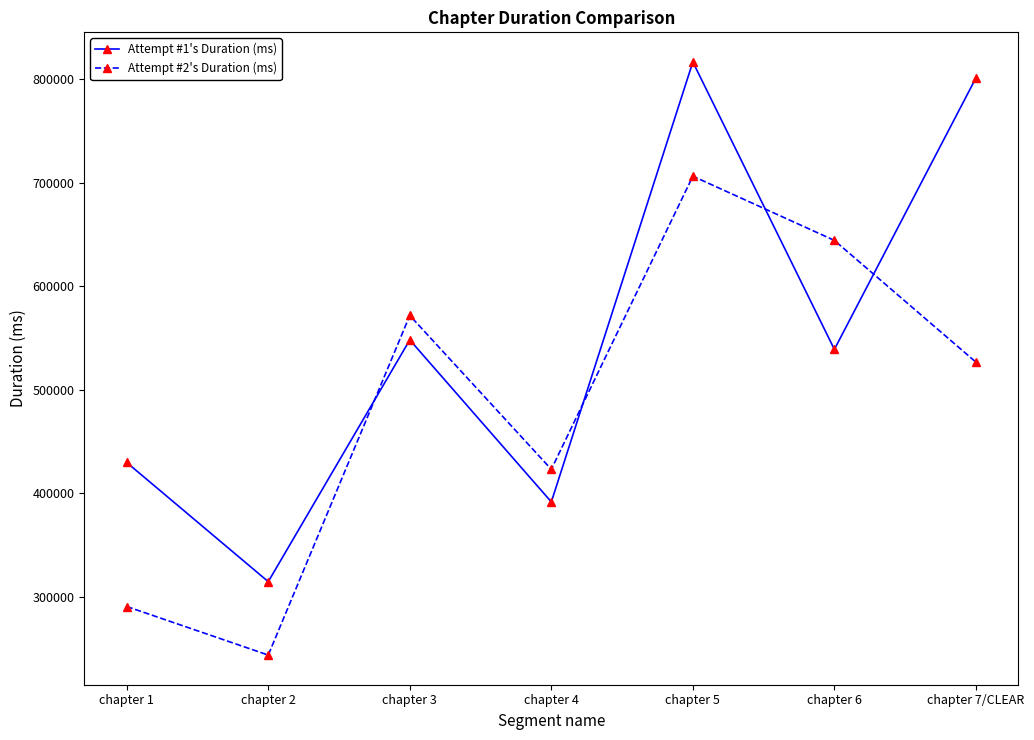

Reading right to left, what are all the values shown in this chart?

Attempt #1's Duration (ms): 801436	539062	816900	391577	548202	314479	429690
Attempt #2's Duration (ms): 526756	644414	706488	423075	571837	243512	290455